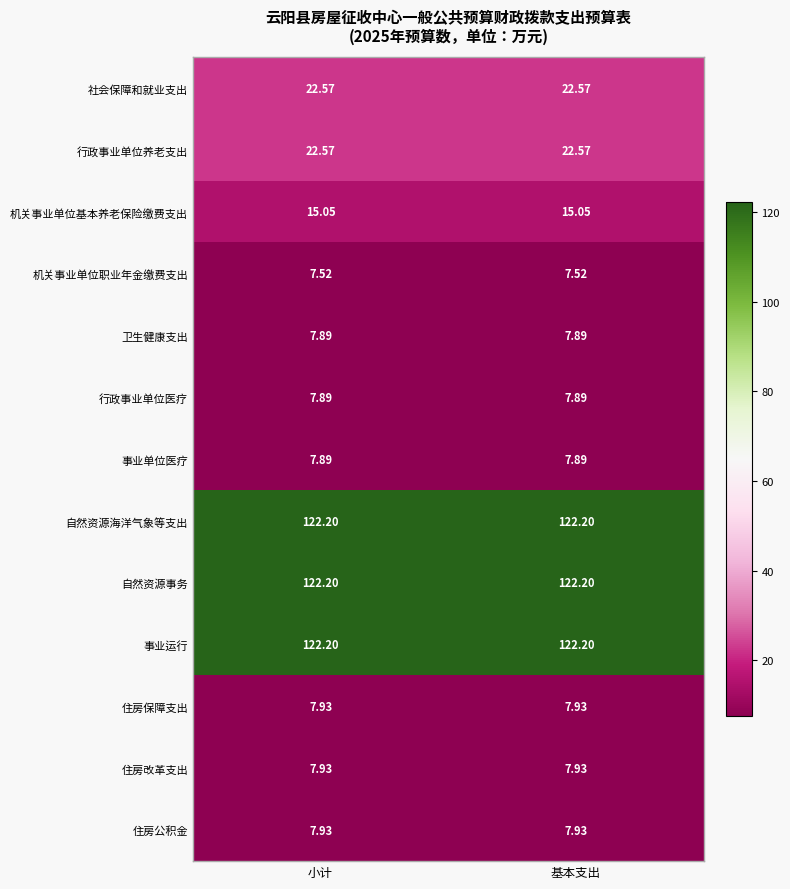

What is the total value across all series at 基本支出?

481.8